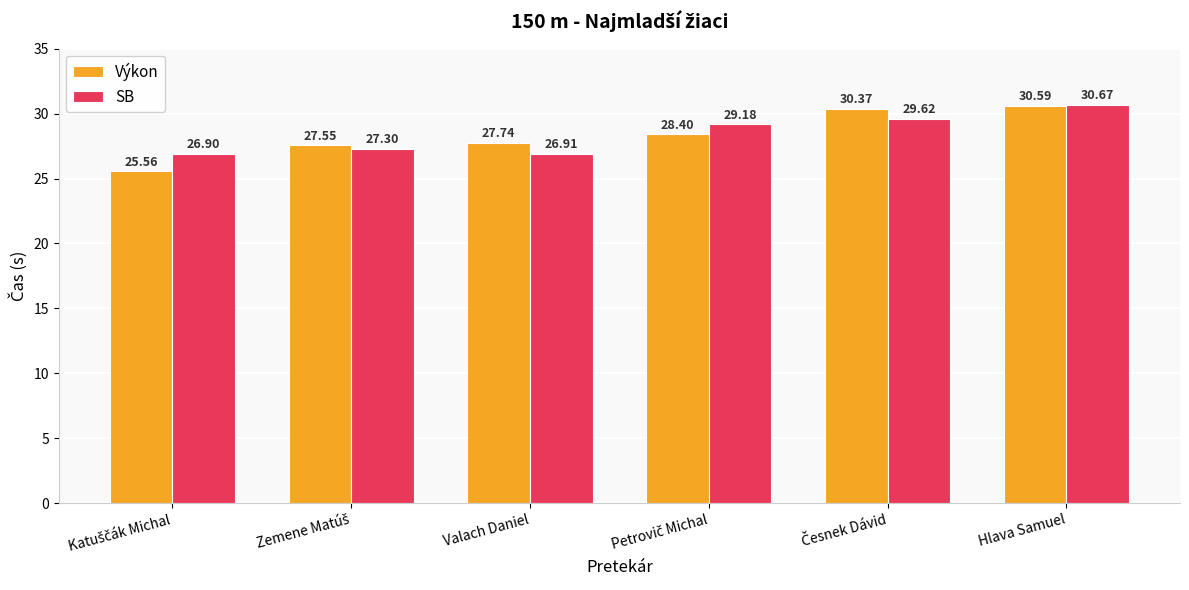

At which category is the sum across all series the highest?

Hlava Samuel